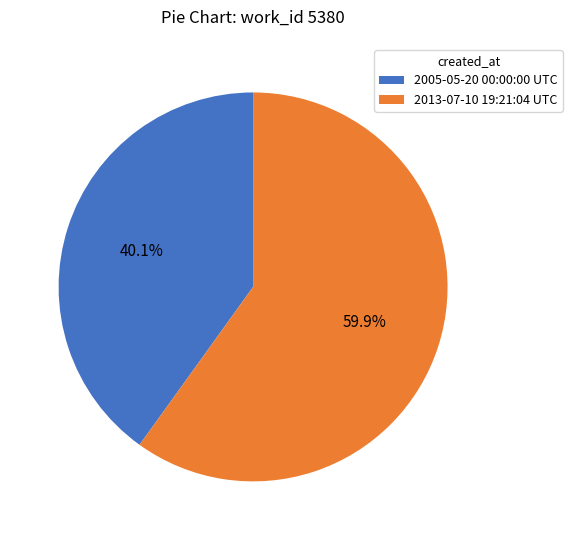

What percentage is NOT represented by 2005-05-20 00:00:00 UTC?

59.9%